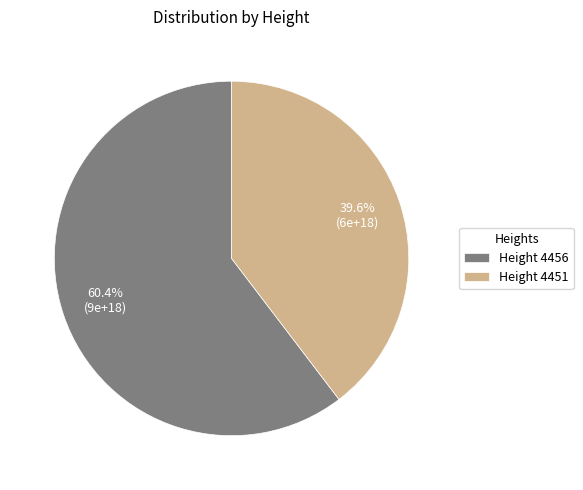

Which slice represents more than half of the pie?

Height 4456